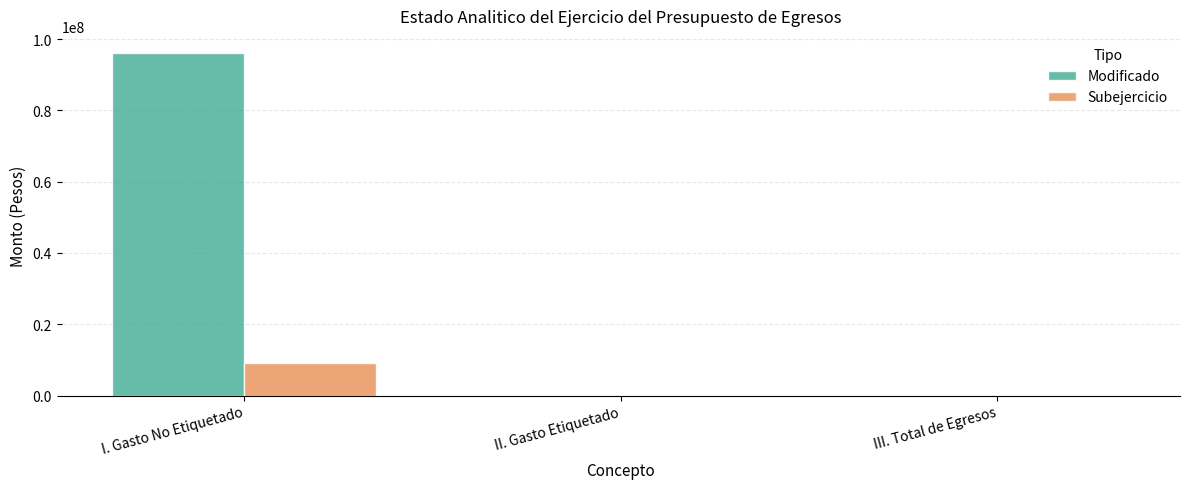

True or false: Modificado has a value of 32525328.4 at I. Gasto No Etiquetado.

False